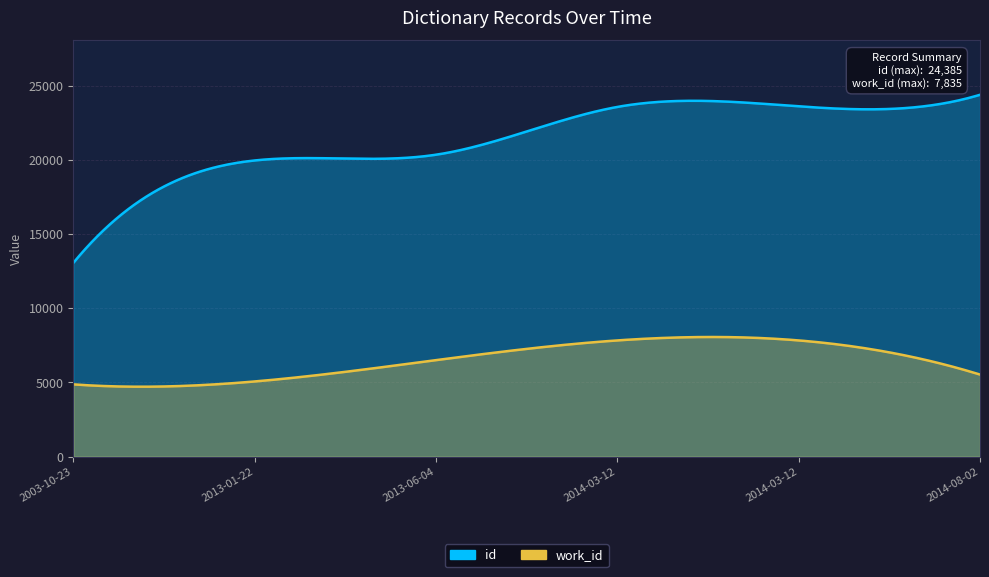

Reading left to right, transcribe all the data shown in this chart.

work_id: 4875	5070	6506	7835	7835	5535
id: 13054	19959	20347	23566	23607	24385